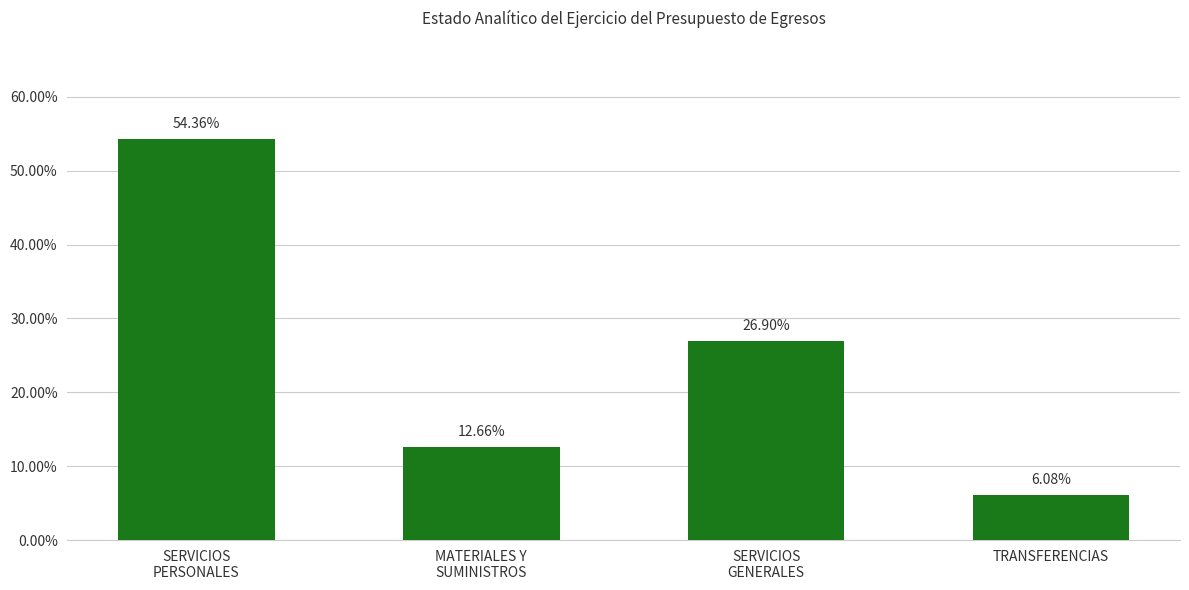

The value at SERVICIOS
PERSONALES is 0.5. True or false?

True